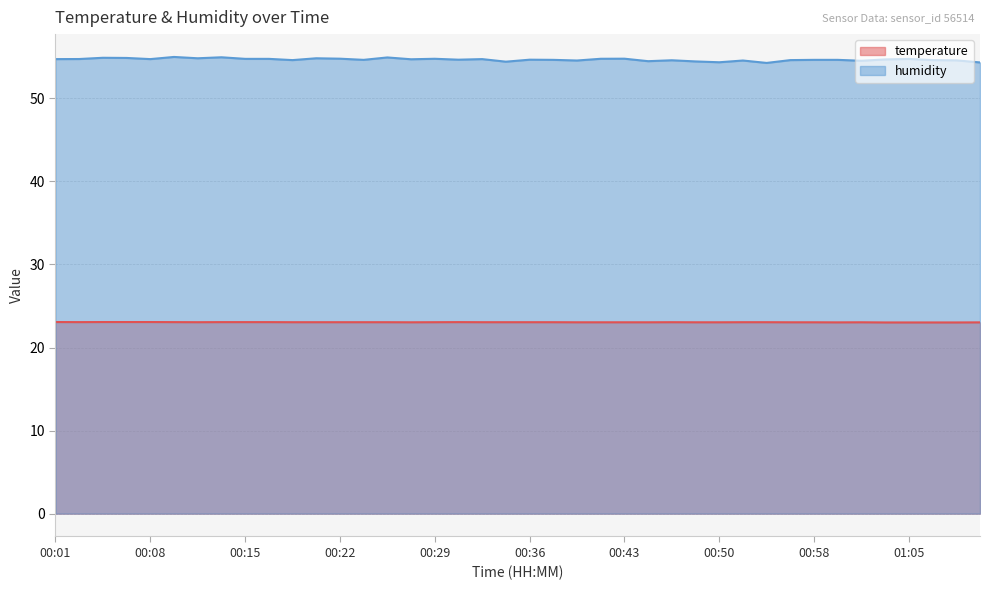

Rank the series at 00:10 from highest to lowest value.

humidity, temperature